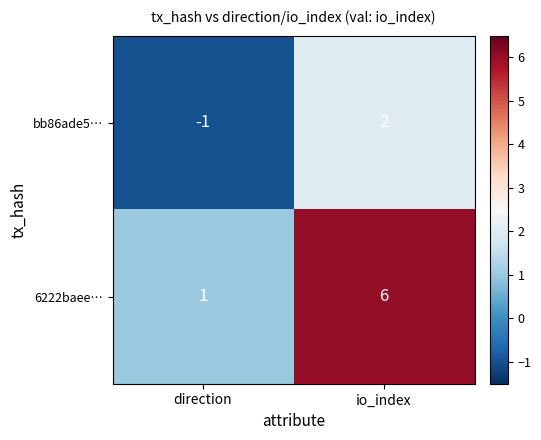

What is the difference between the 6222baee… values at io_index and direction?

5